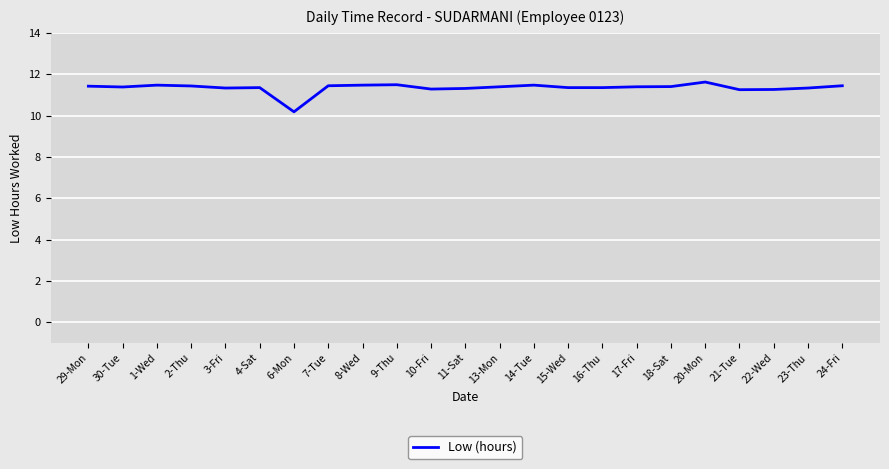

Which label corresponds to the smallest value in the chart?

6-Mon